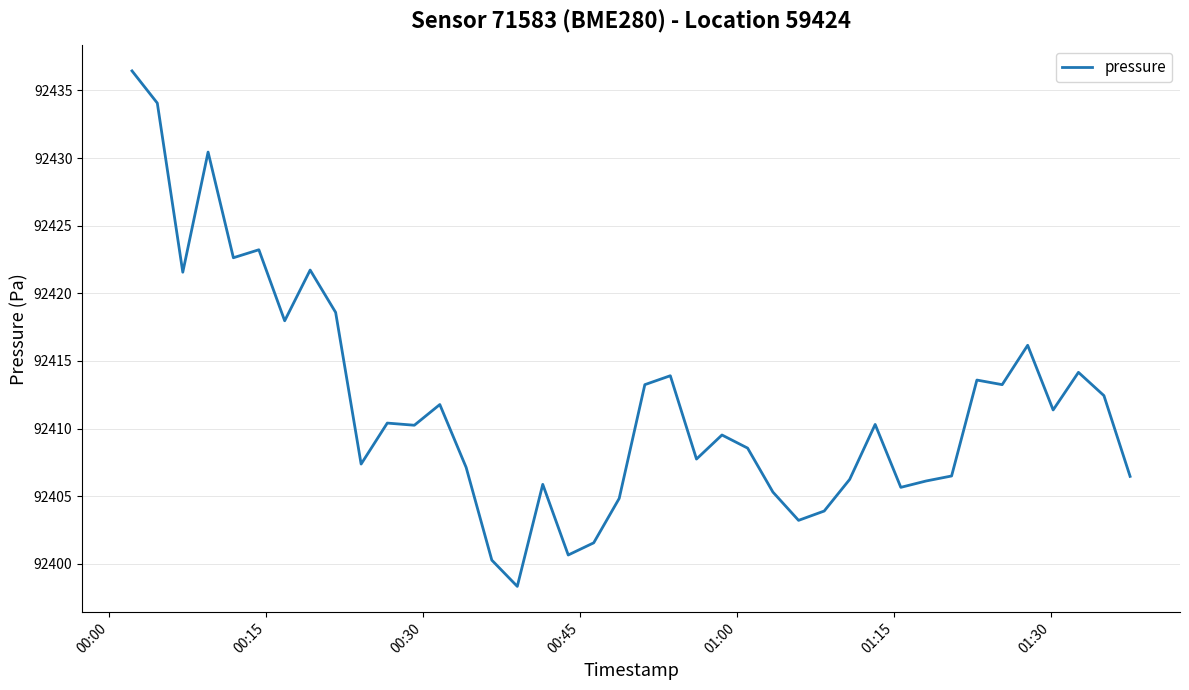

True or false: there are more than 1 points higher than both neighbors.

True